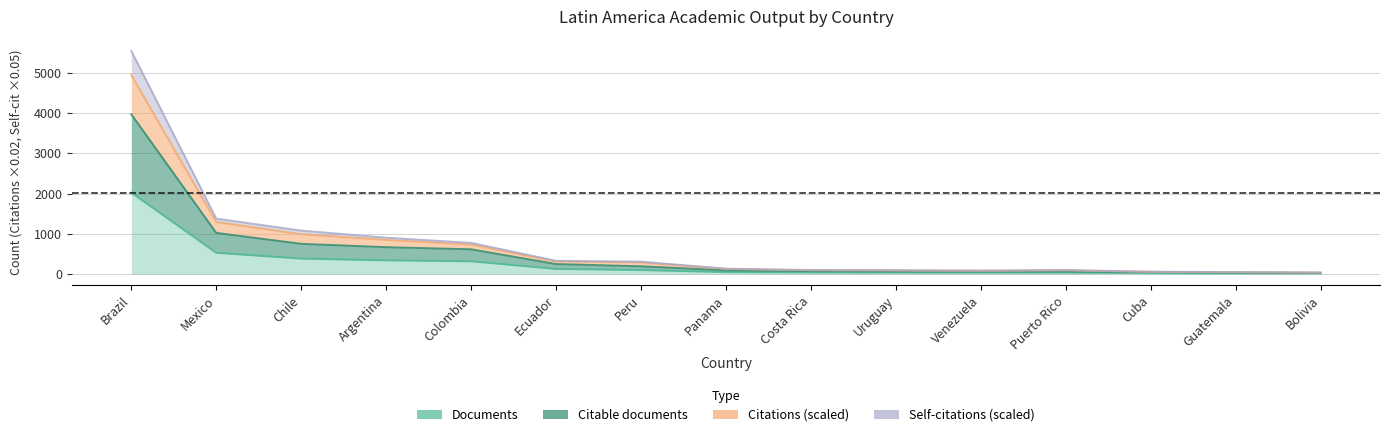

True or false: Citations has more than 2 interior local peaks.

False